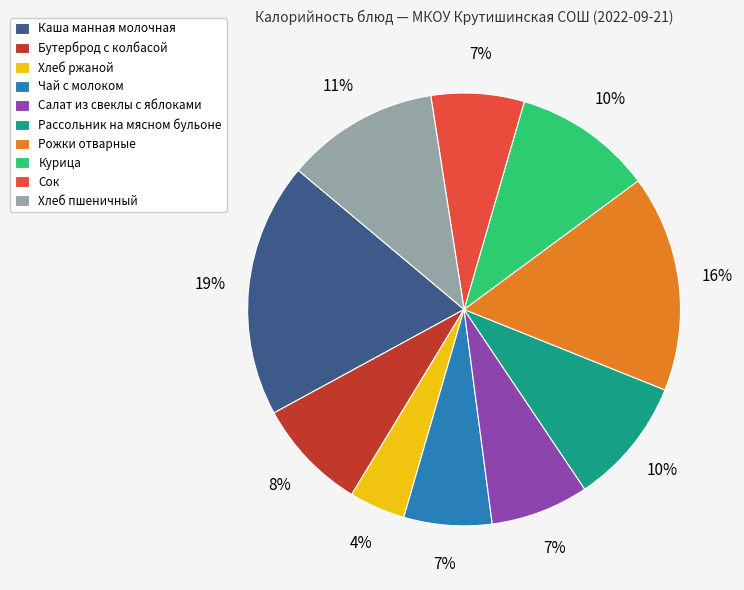

To the nearest percent, what percentage of the pie is Хлеб пшеничный?

11%